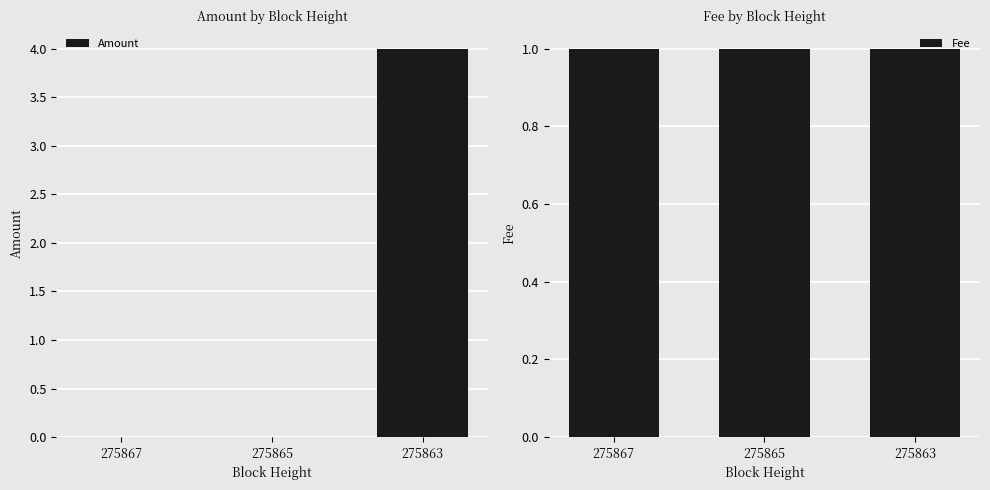

What is the total value across all series at 275863?

5